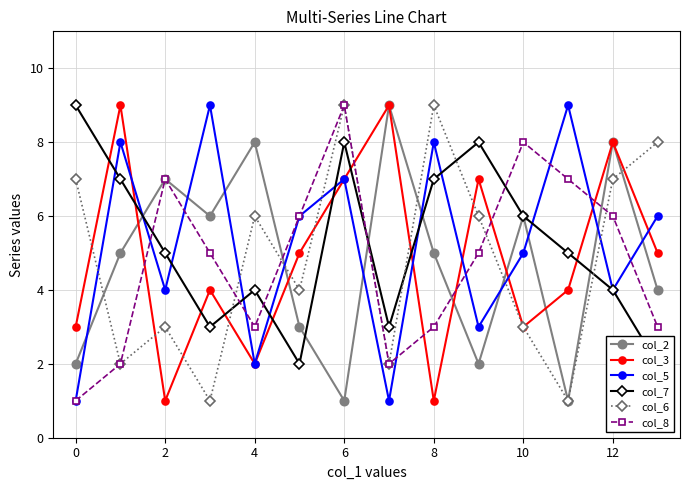

What are all the series names shown in the legend?

col_2, col_3, col_5, col_7, col_6, col_8